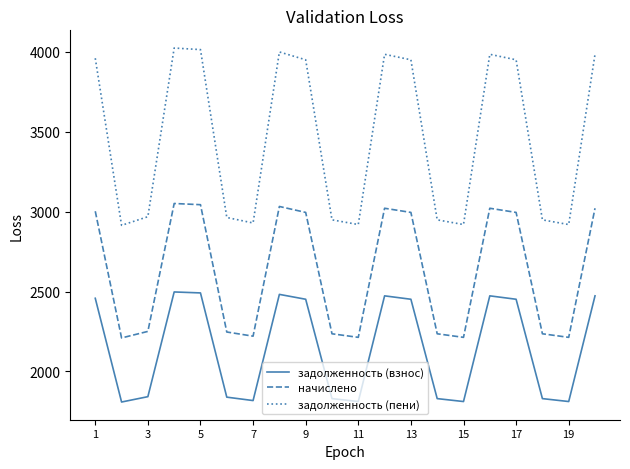

Which series has the widest spread of values?

задолженность (пени)